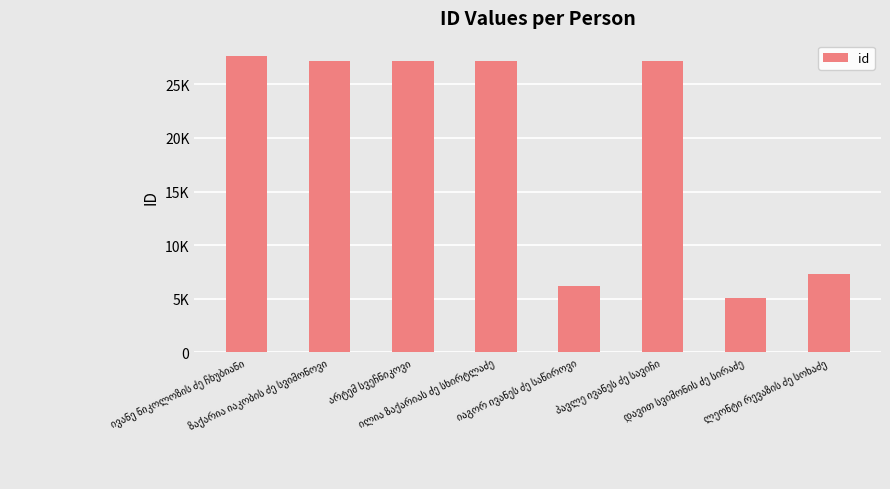

What is the change in value from პავლე ივანეს ძე სავიჩი to ლეონტი რევაზის ძე სოხაძე?

-19876